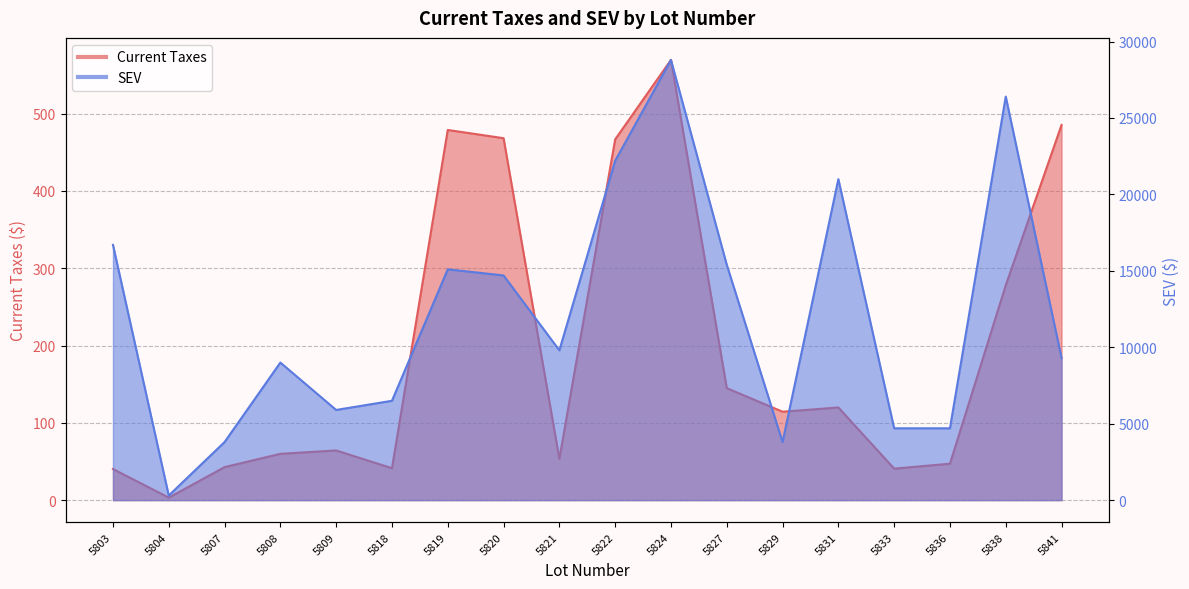

Which category has the lowest value in the SEV series?

5804